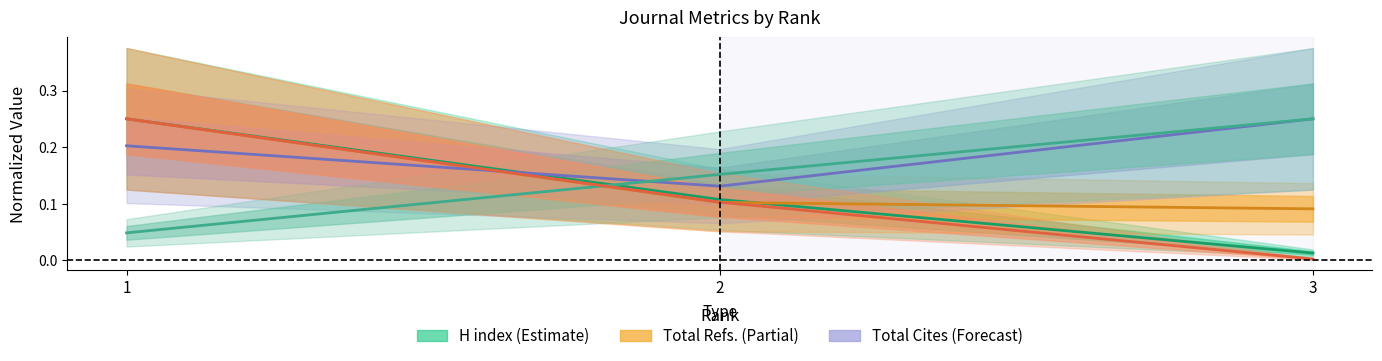

What is the total value across all series at 2?

0.6